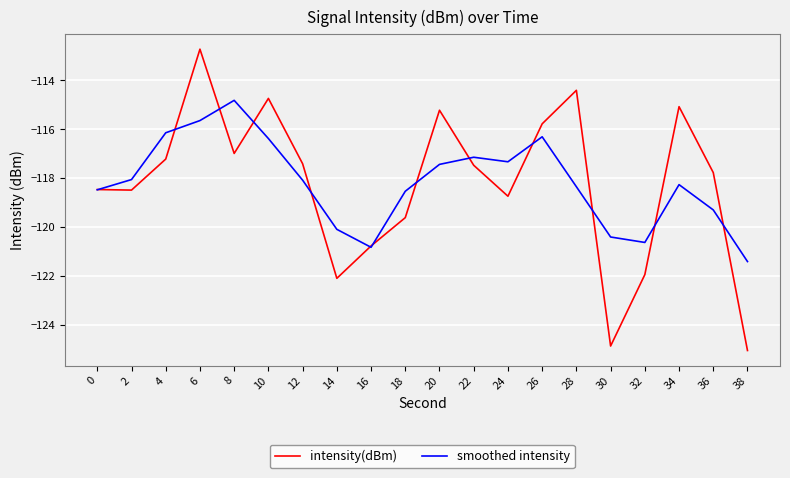

At which category is the sum across all series the highest?

6